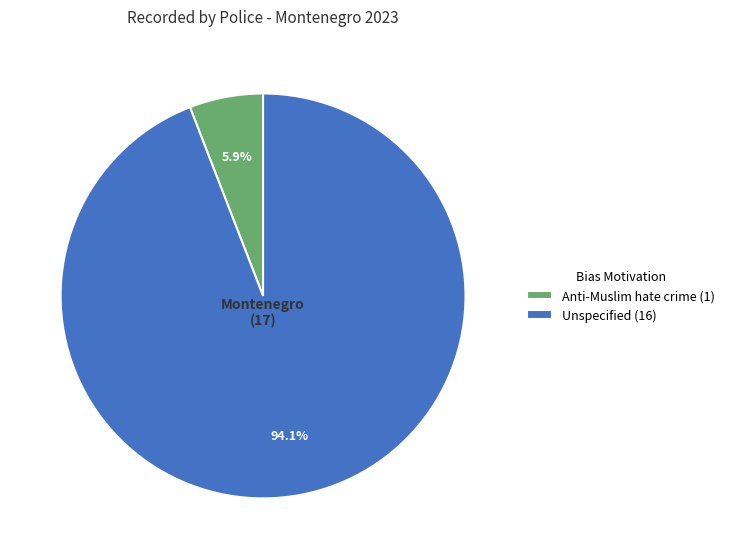

Approximately how many times larger is the value at Anti-Muslim hate crime compared to Unspecified?

0.1